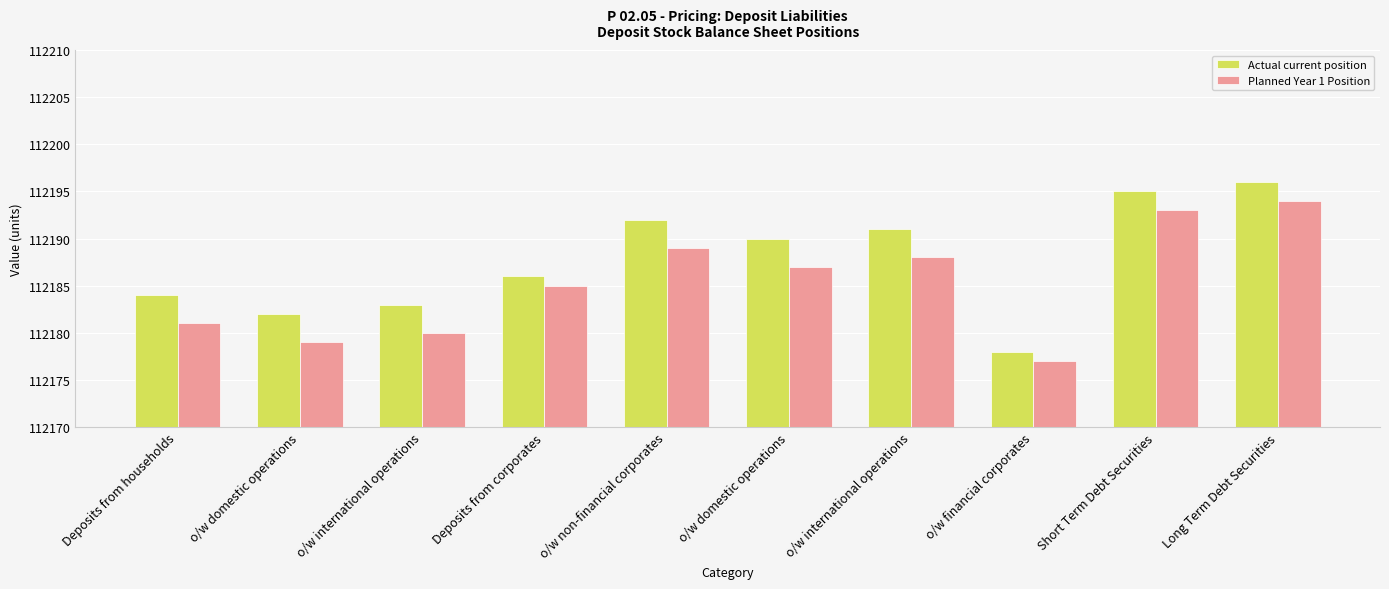

What are all the series names shown in the legend?

Actual current position, Planned Year 1 Position